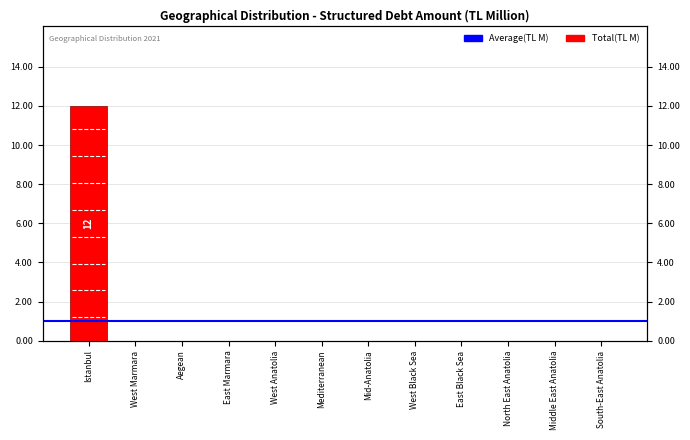

Reading left to right, transcribe all the data shown in this chart.

Istanbul=12	West Marmara=0	Aegean=0	East Marmara=0	West Anatolia=0	Mediterranean=0	Mid-Anatolia=0	West Black Sea=0	East Black Sea=0	North East Anatolia=0	Middle East Anatolia=0	South-East Anatolia=0